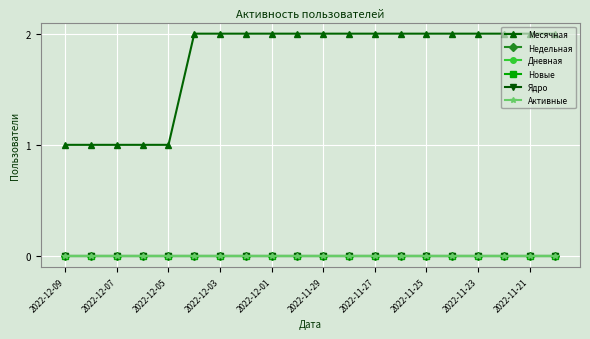

True or false: Недельная and Ядро cross at least once.

False